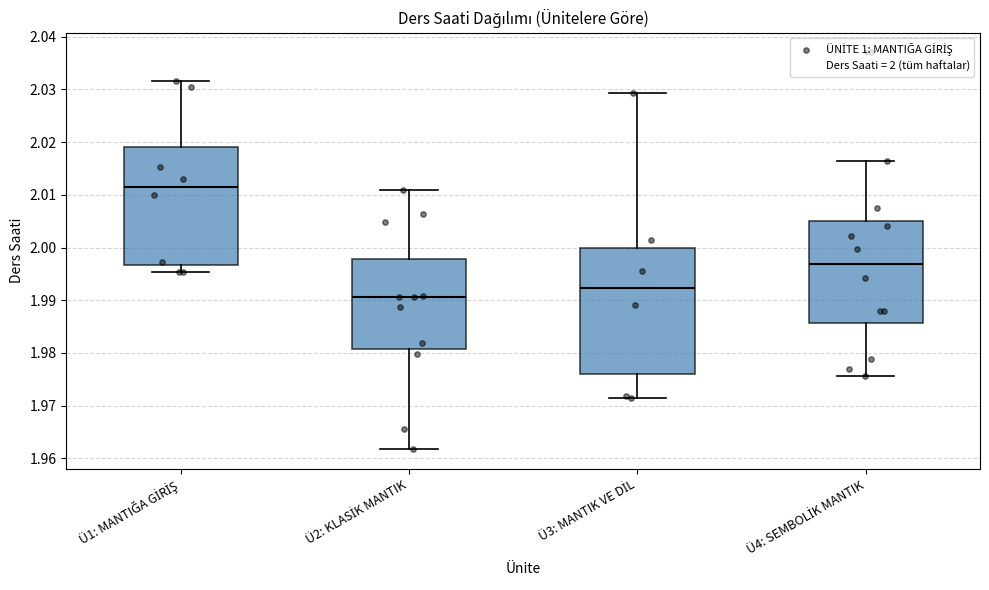

Reading left to right, read every box against the y-axis: the position of its median line, the range the box covers, and the ends of its whiskers. The values are not printed on the chart, so give them approximately, as read against the axis.

Ü1: MANTIĞA GİRİŞ: median 2.011, box 1.997 to 2.019, whiskers 1.995 to 2.032
Ü2: KLASİK MANTIK: median 1.991, box 1.981 to 1.998, whiskers 1.962 to 2.011
Ü3: MANTIK VE DİL: median 1.992, box 1.976 to 2.000, whiskers 1.972 to 2.029
Ü4: SEMBOLİK MANTIK: median 1.997, box 1.986 to 2.005, whiskers 1.976 to 2.016